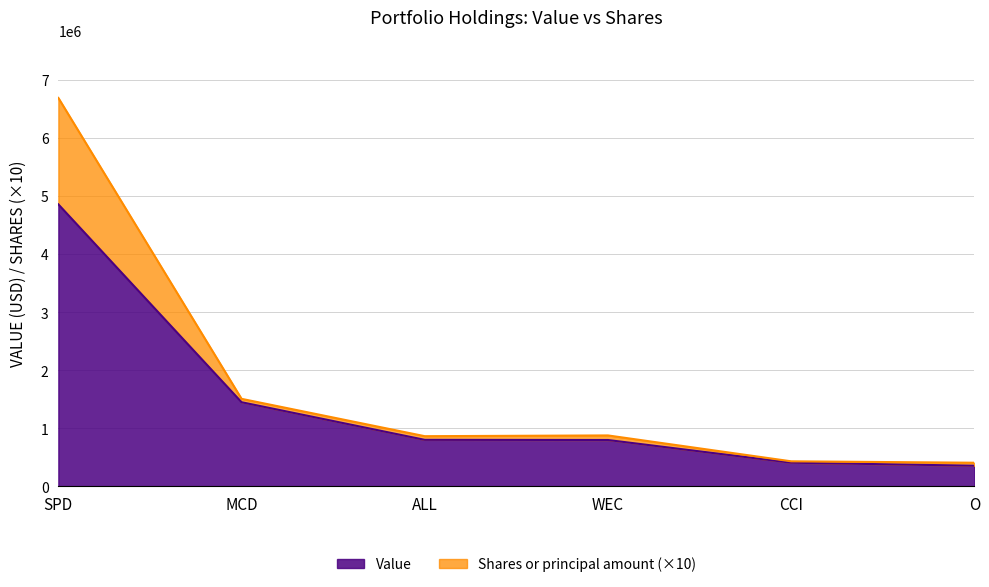

What position from the left is WEC?

4